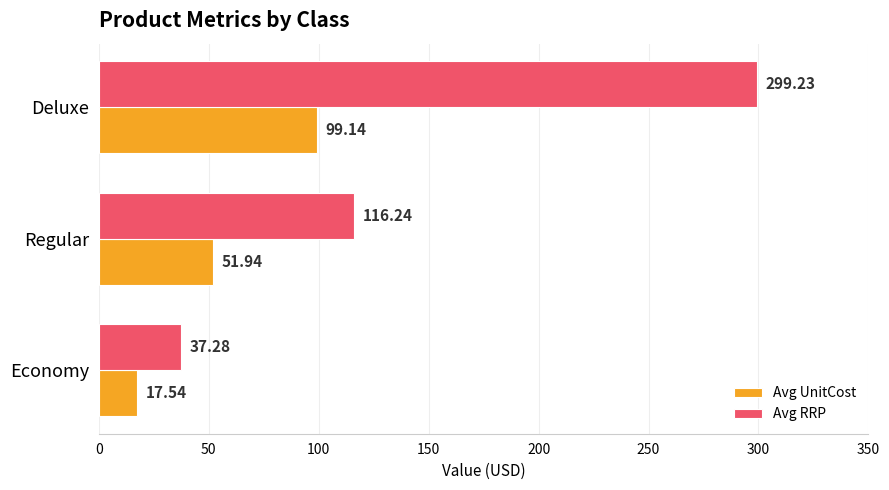

Which series has the largest range (max minus min)?

Avg RRP